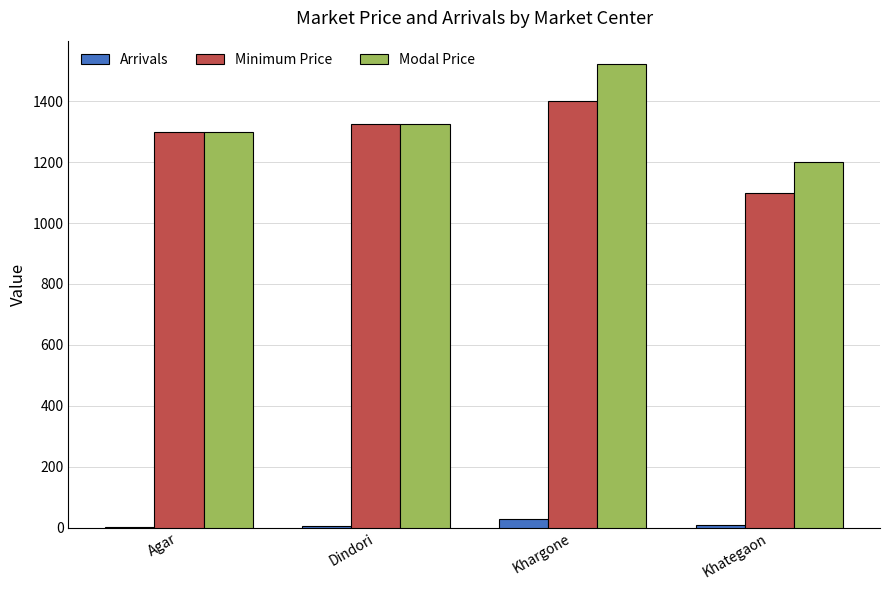

Which category has the highest value across all series?

Khargone